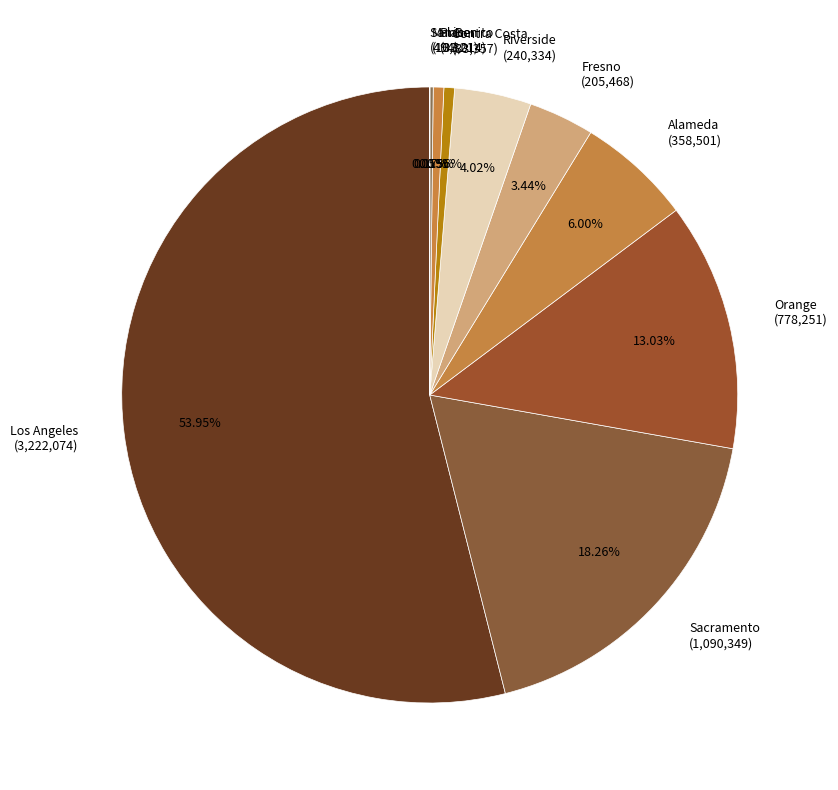

How much of the chart is everything except Los Angeles?

46.0%